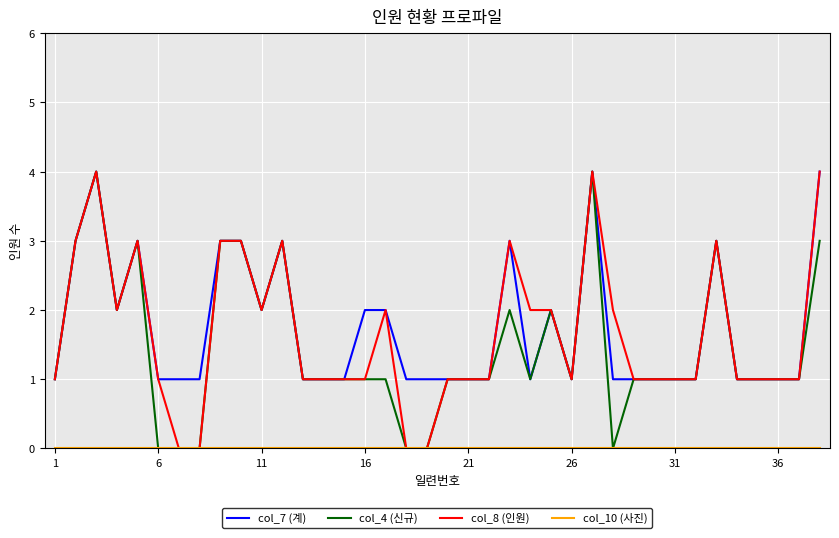

What is the greatest value displayed?

4